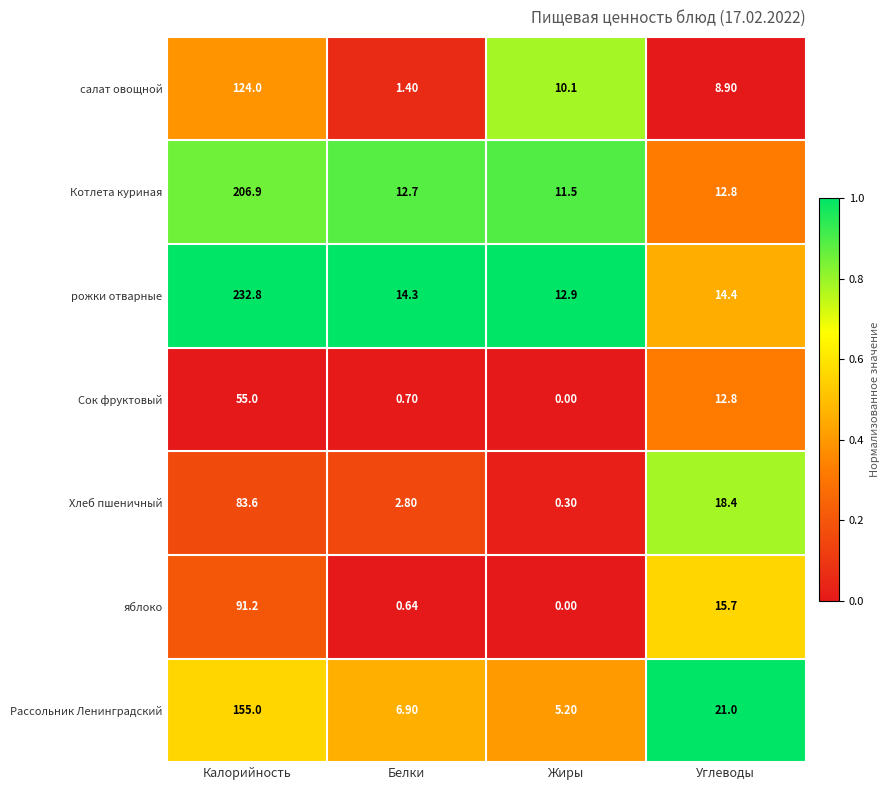

List the series in order of their peak value, highest first.

рожки отварные, Котлета куриная, Рассольник Ленинградский, салат овощной, яблоко, Хлеб пшеничный, Сок фруктовый